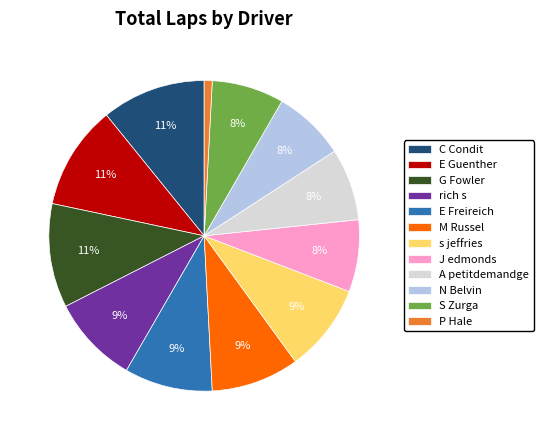

Does N Belvin represent more than half of the total?

No